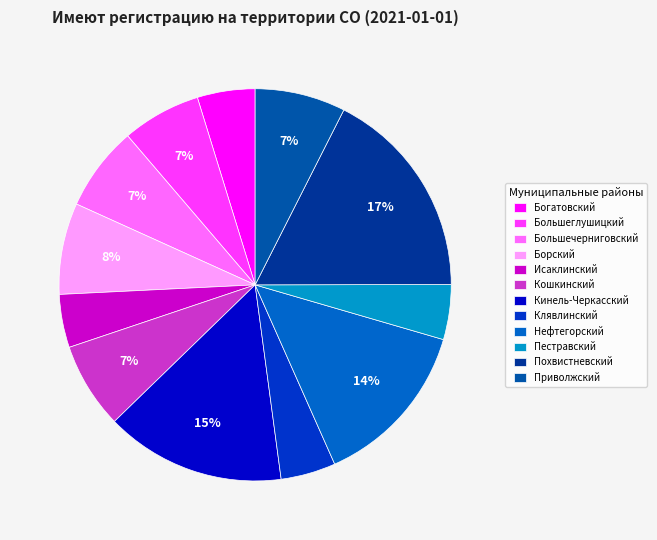

Do Исаклинский and Большеглушицкий together represent more than half of the pie?

No